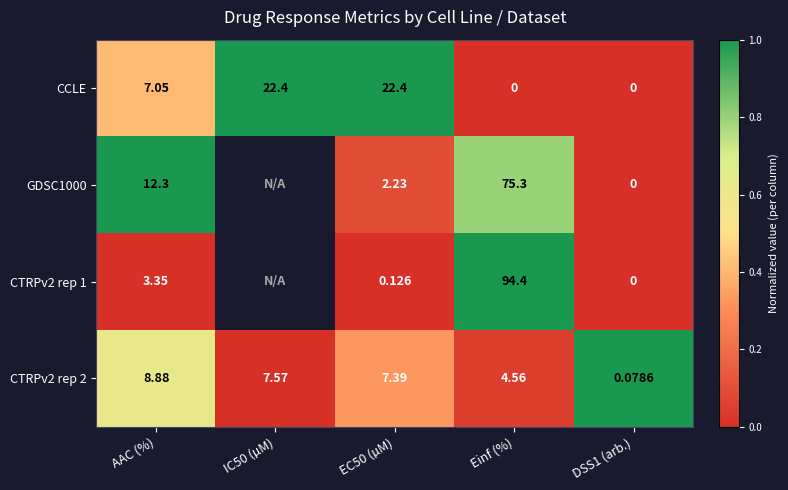

Which category has the highest value in the CTRPv2 rep 2 series?

AAC (%)